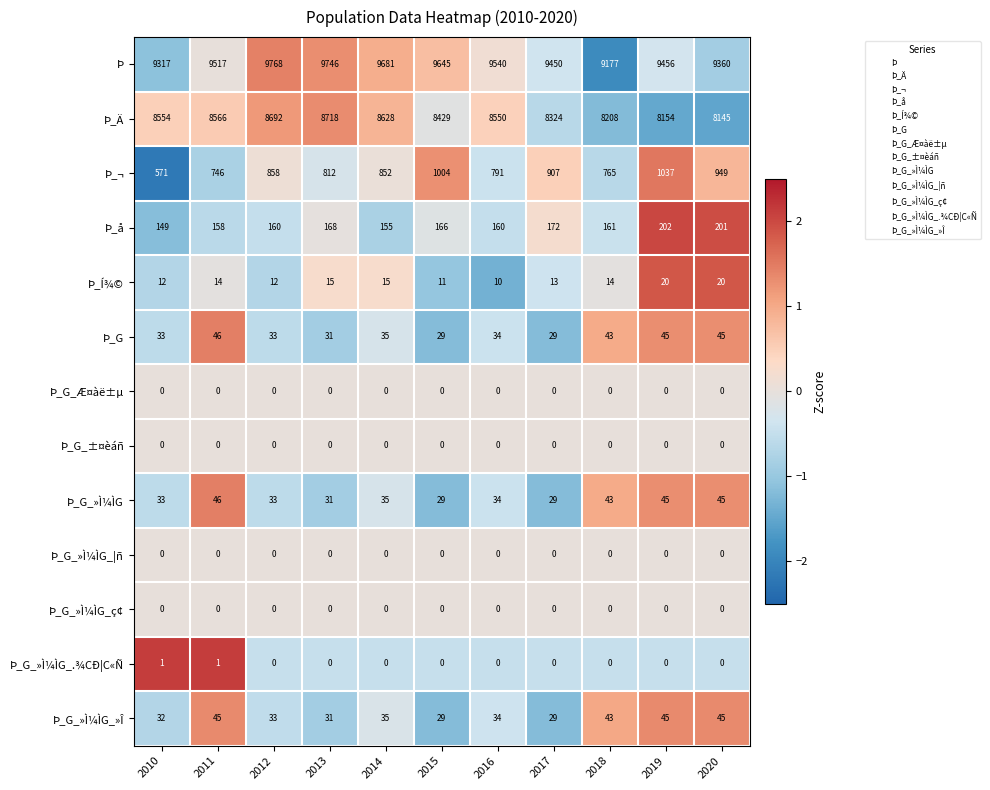

How many distinct data groups are displayed?

13